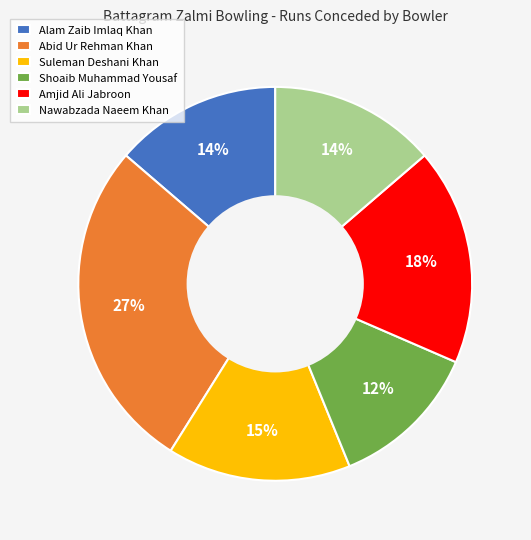

Does Amjid Ali Jabroon account for over 50% of the chart?

No